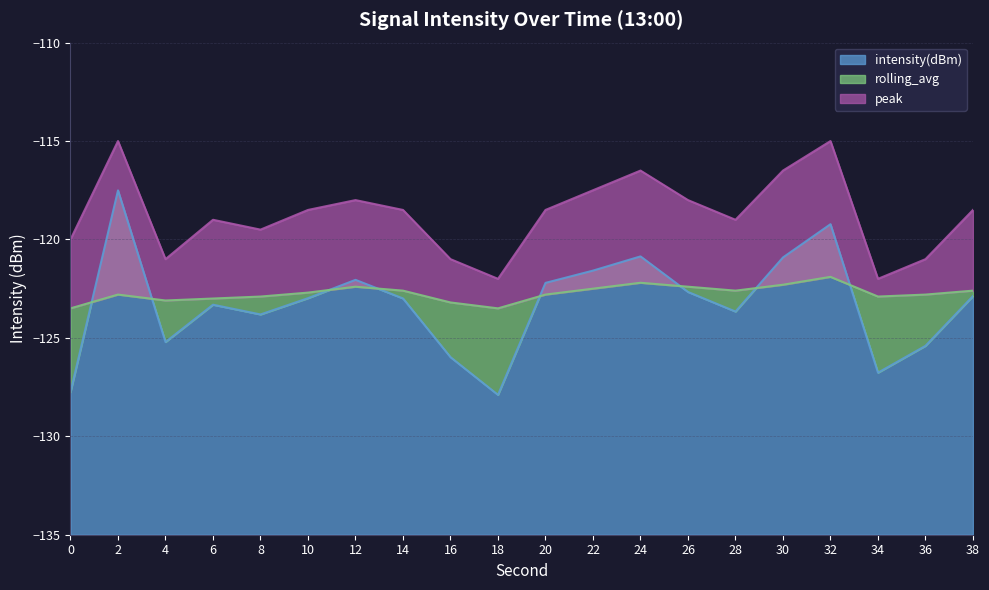

Reading left to right, what are all the values shown in this chart?

intensity(dBm): 0=-127.8	2=-117.5	4=-125.2	6=-123.3	8=-123.8	10=-123.0	12=-122.1	14=-123.0	16=-126.0	18=-127.9	20=-122.2	22=-121.6	24=-120.9	26=-122.7	28=-123.7	30=-120.9	32=-119.2	34=-126.8	36=-125.4	38=-122.9
rolling_avg: 0=-123.5	2=-122.8	4=-123.1	6=-123.0	8=-122.9	10=-122.7	12=-122.4	14=-122.6	16=-123.2	18=-123.5	20=-122.8	22=-122.5	24=-122.2	26=-122.4	28=-122.6	30=-122.3	32=-121.9	34=-122.9	36=-122.8	38=-122.6
peak: 0=-120.0	2=-115.0	4=-121.0	6=-119.0	8=-119.5	10=-118.5	12=-118.0	14=-118.5	16=-121.0	18=-122.0	20=-118.5	22=-117.5	24=-116.5	26=-118.0	28=-119.0	30=-116.5	32=-115.0	34=-122.0	36=-121.0	38=-118.5